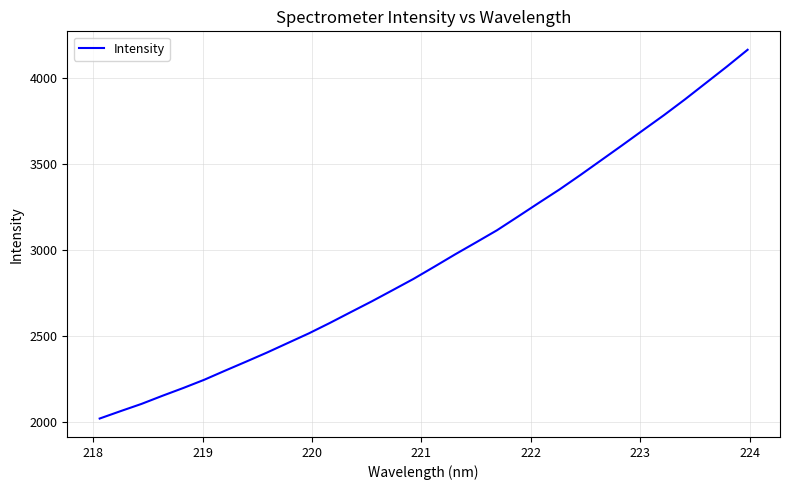

What is the minimum value shown in the chart?

2019.4